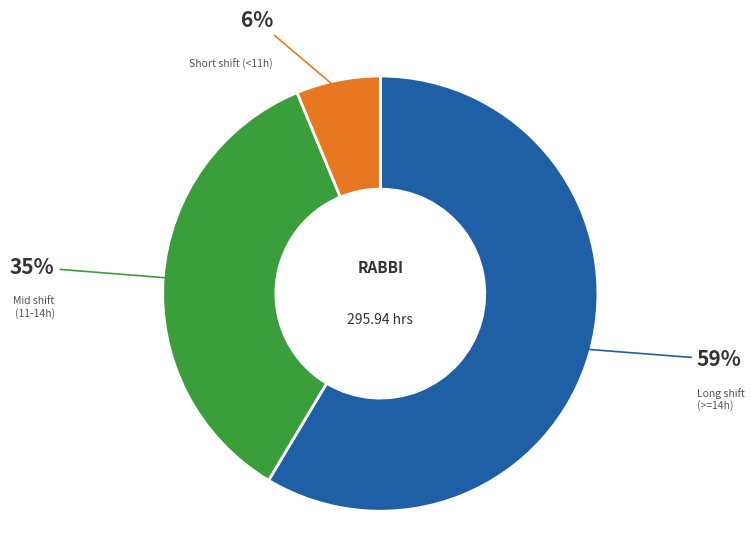

Is there a majority slice in this chart?

Yes